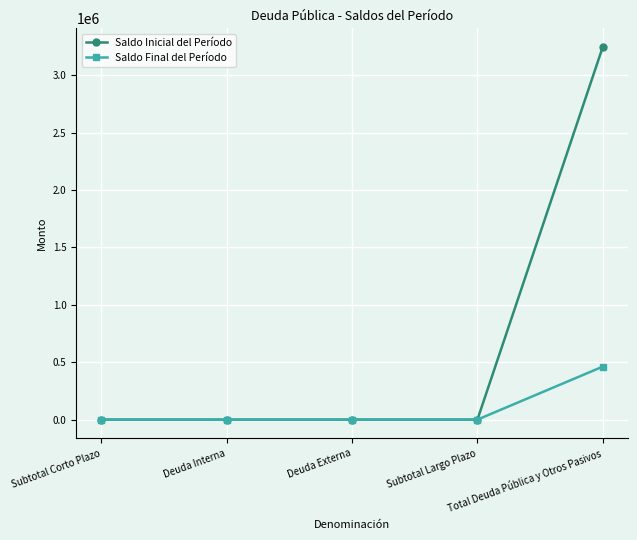

Rank the series by their maximum value, from highest to lowest.

Saldo Inicial del Período, Saldo Final del Período